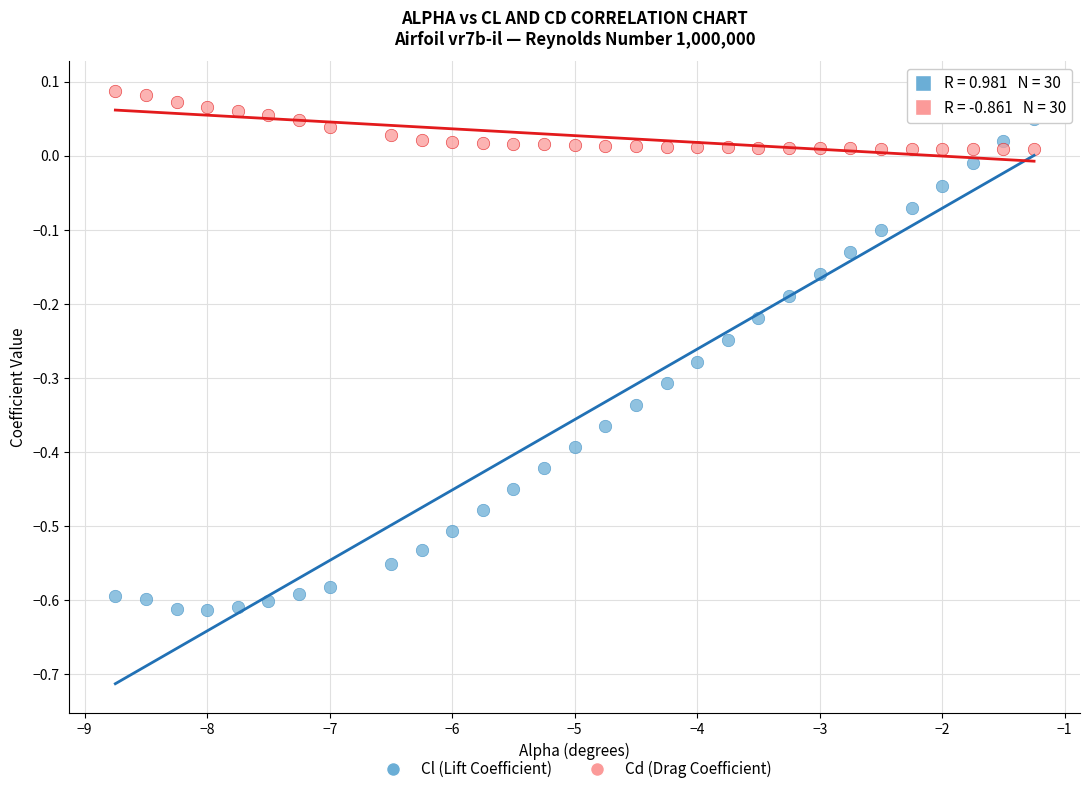

Which series reaches the minimum Y coordinate?

Cl (Lift Coefficient)